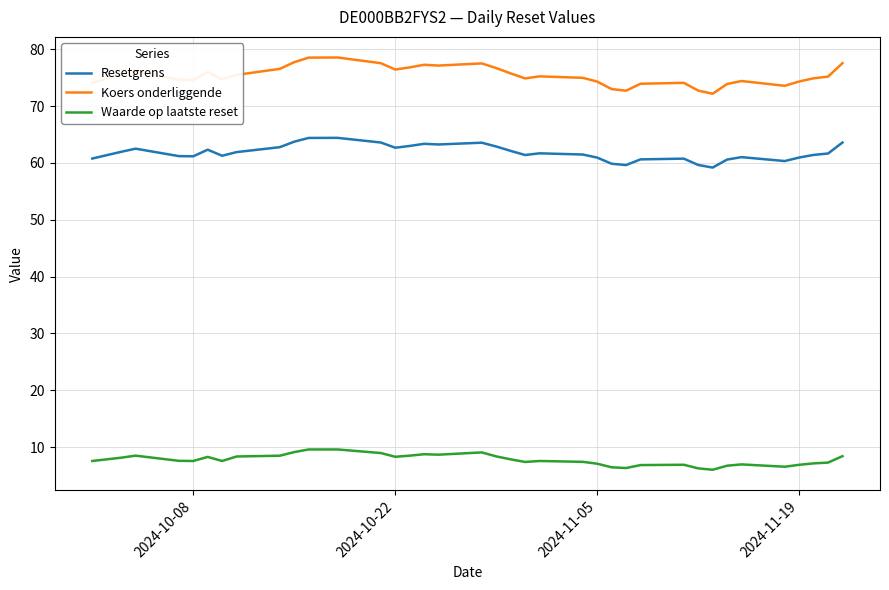

What is the maximum value for Waarde op laatste reset?

9.6